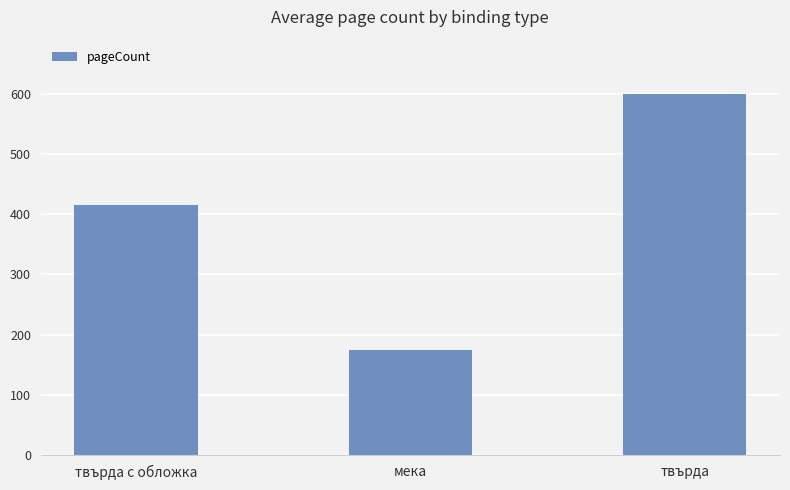

What position from the right is твърда?

1